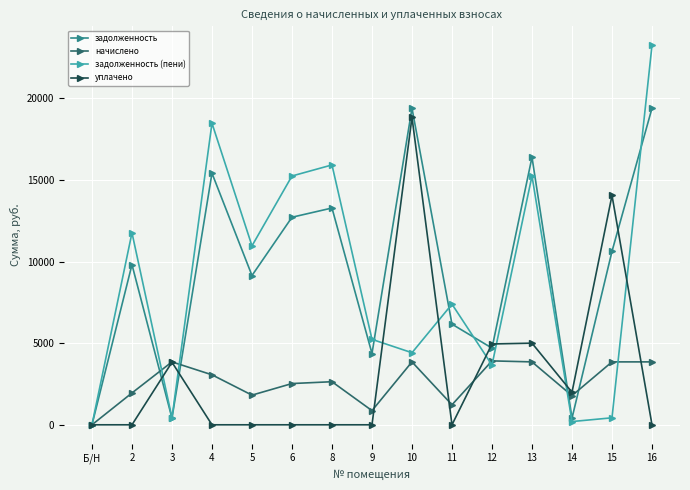

What is the difference between the задолженность (пени) values at 4 and 9?

13236.7